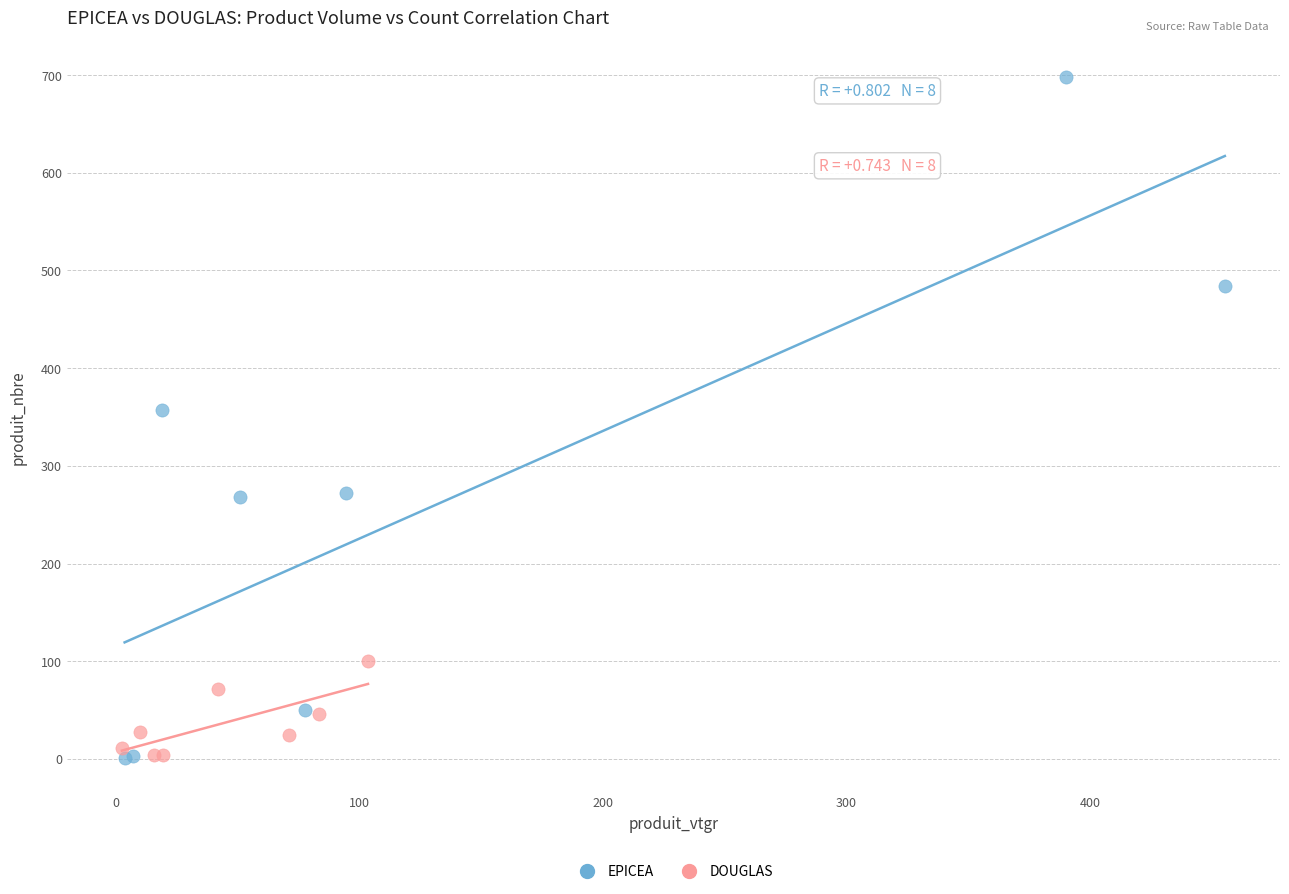

Which series reaches the maximum Y coordinate?

EPICEA